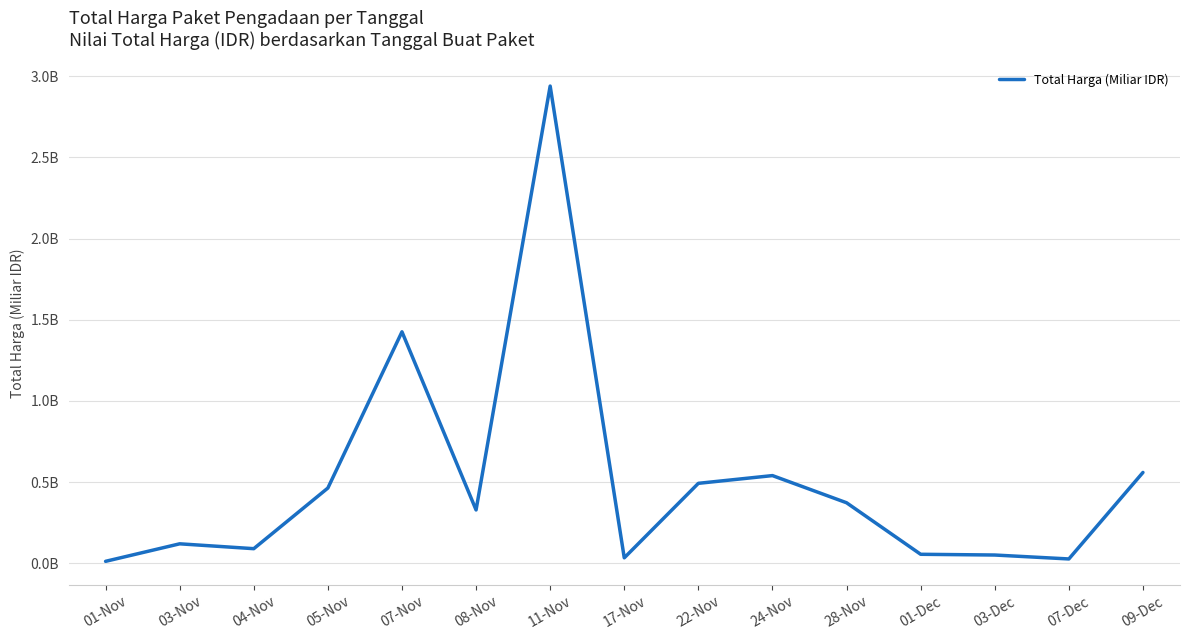

True or false: there are more than 2 points higher than both neighbors.

True